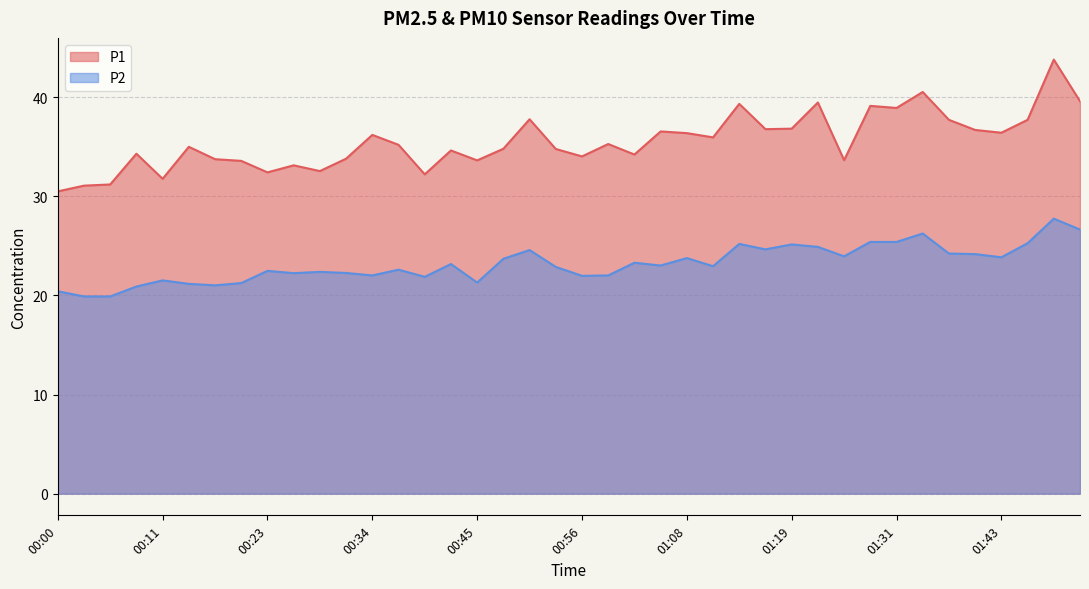

How many lines are shown in the chart?

2